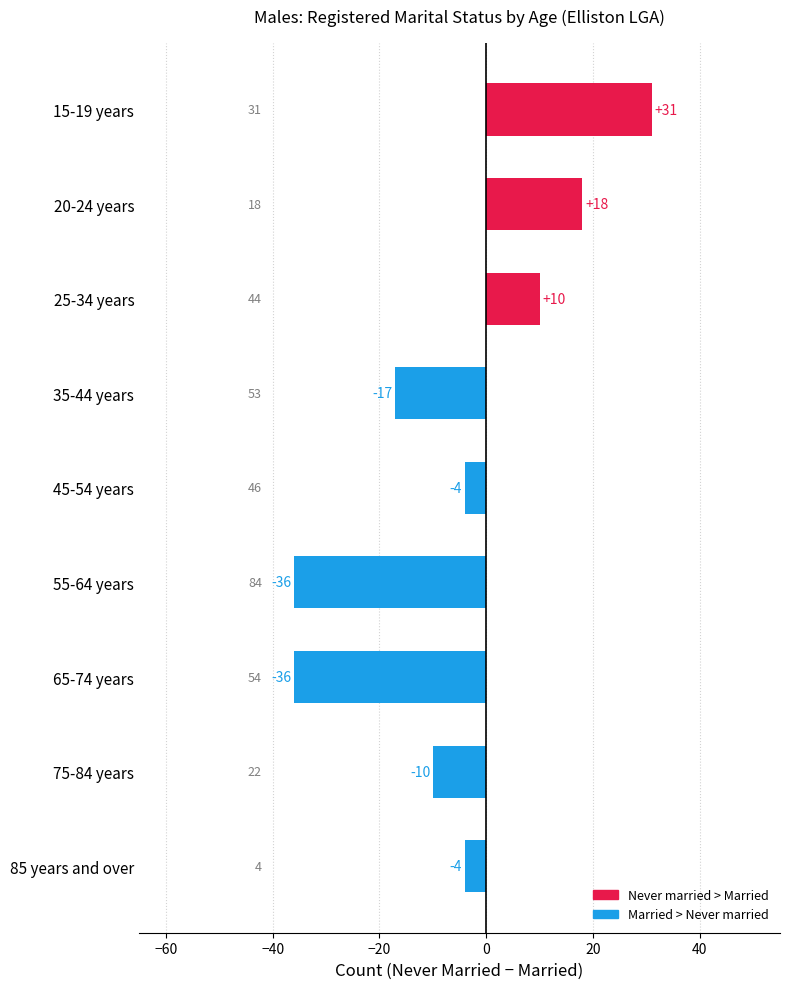

Is it true that the value at 75-84 years is -17?

False